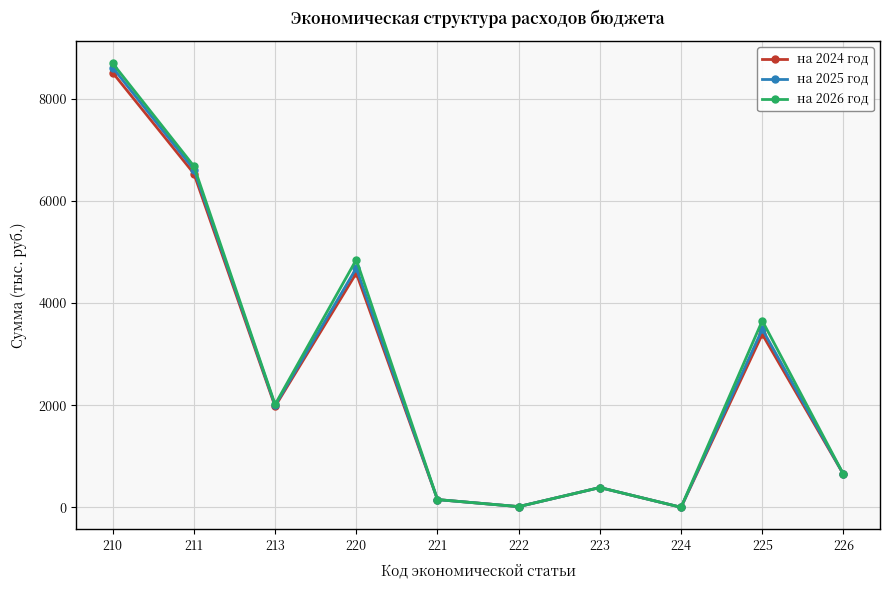

What are all the series names shown in the legend?

на 2024 год, на 2025 год, на 2026 год